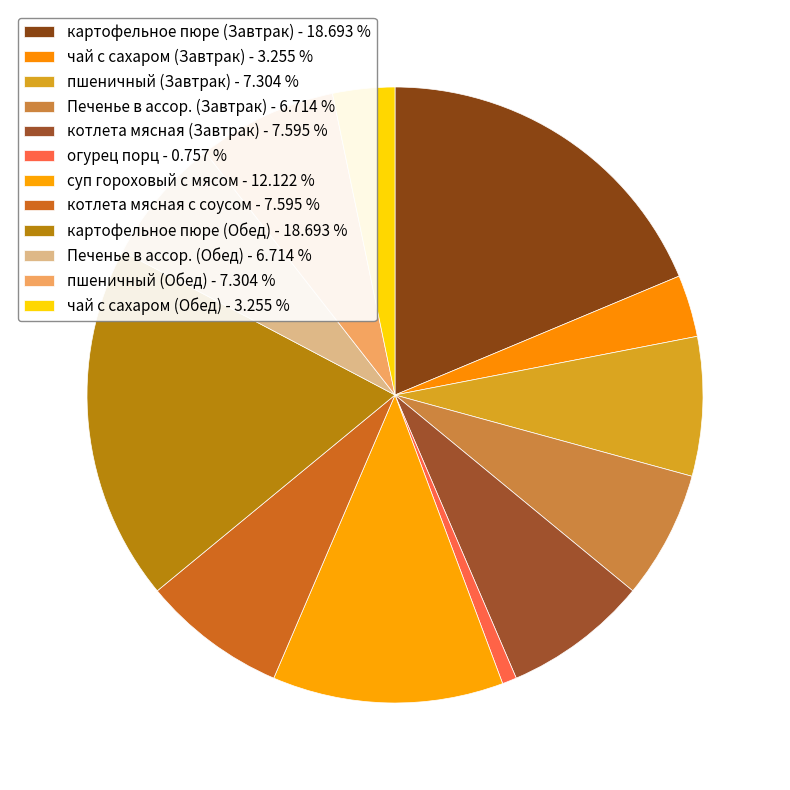

To the nearest percent, what is the combined percentage of чай с сахаром (Завтрак) and пшеничный (Завтрак)?

11%